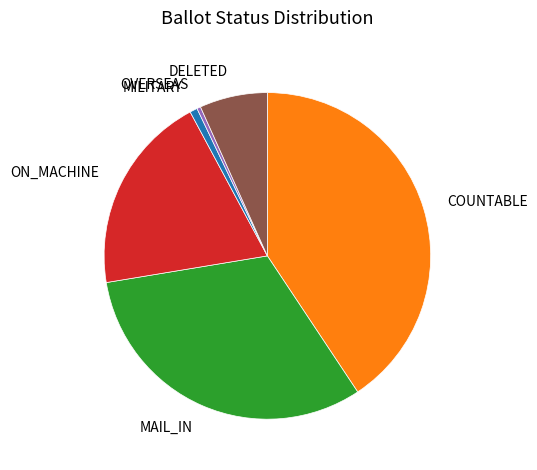

How many slices are in this pie chart?

6